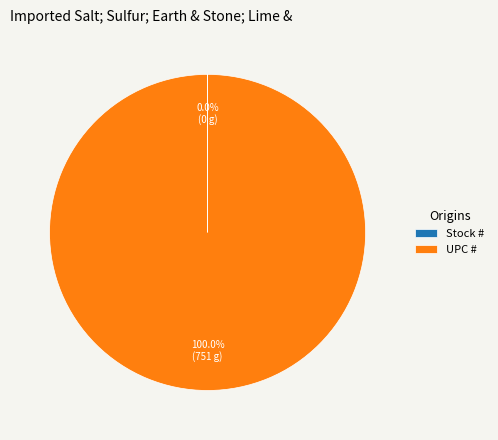

Which category has the biggest portion of the pie?

UPC #